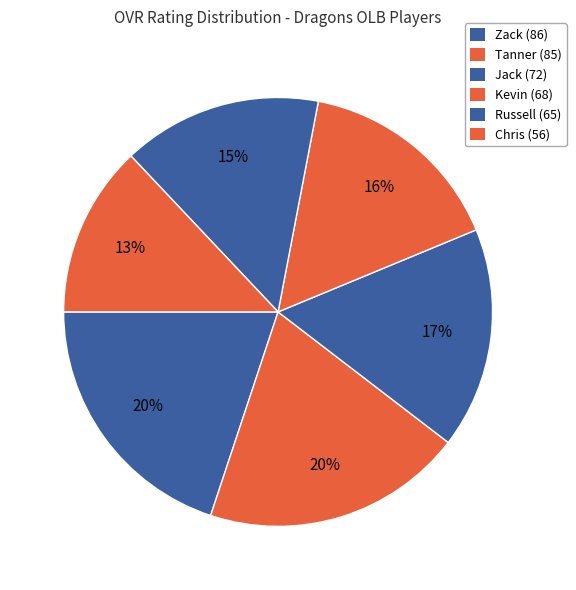

Count the number of slices in the pie.

6